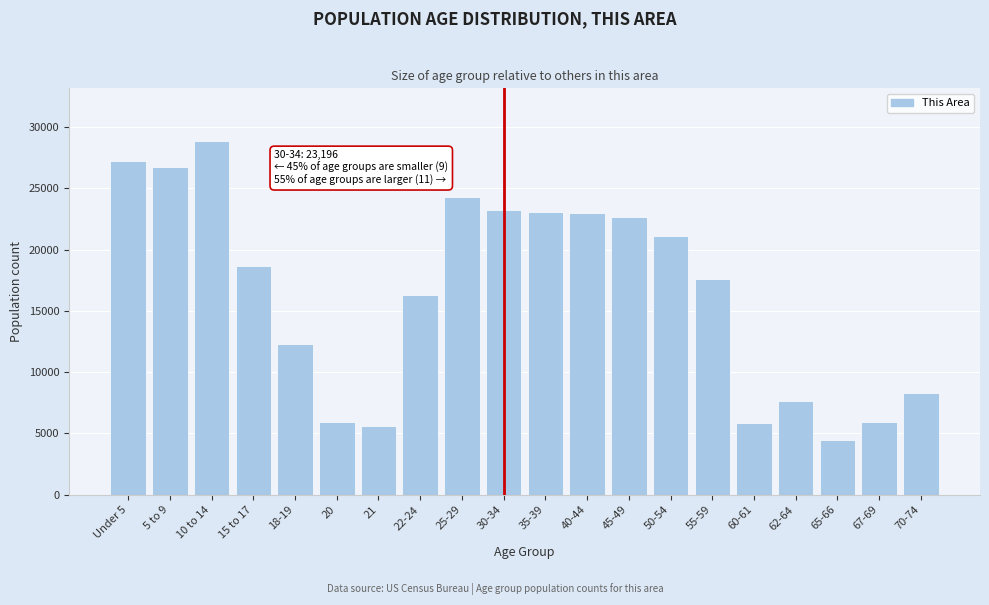

The value at Under 5 is 12000. True or false?

False